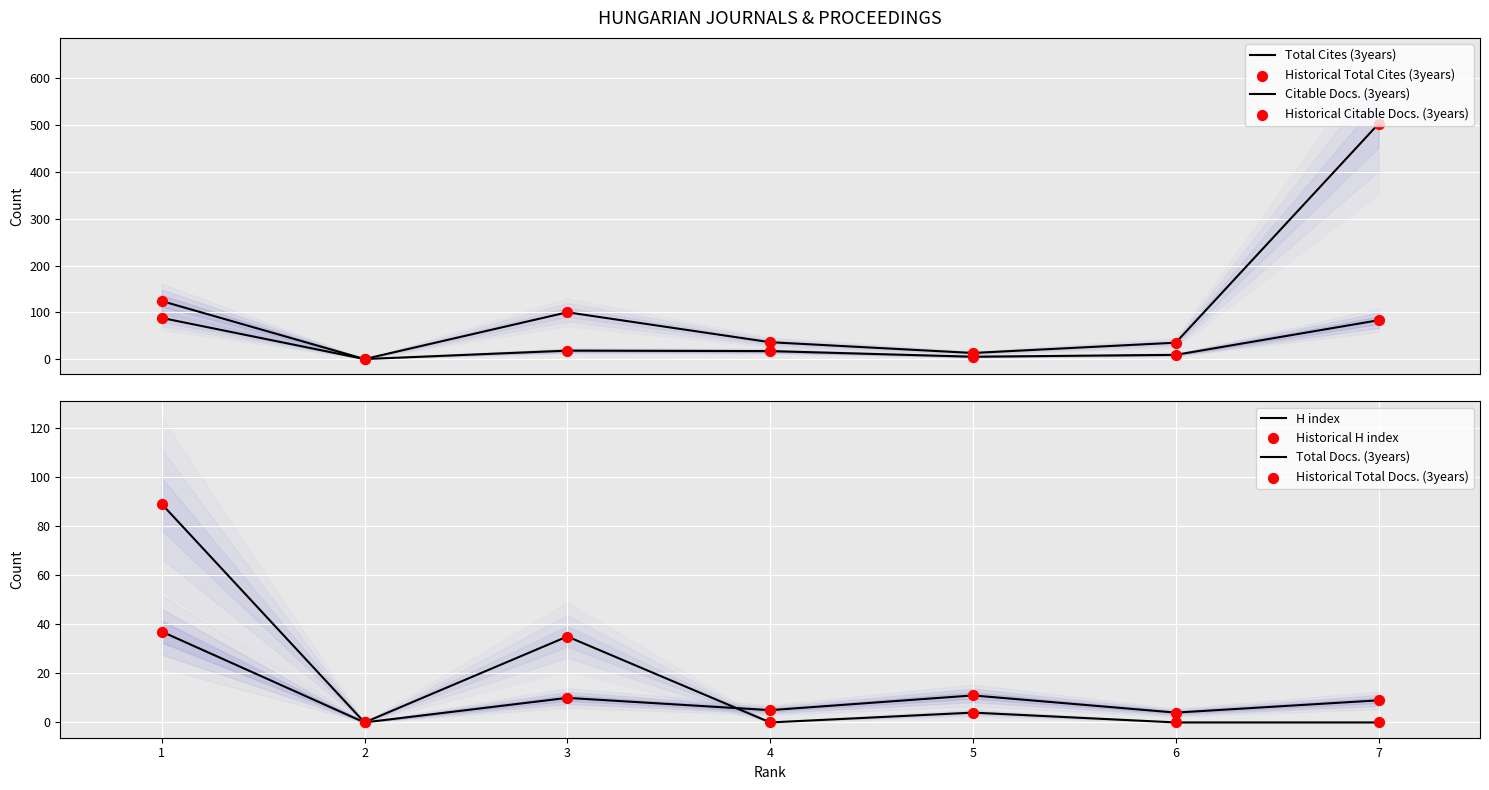

Is the value of Total Cites (3years) at 6 greater than the value of H index at 2?

Yes